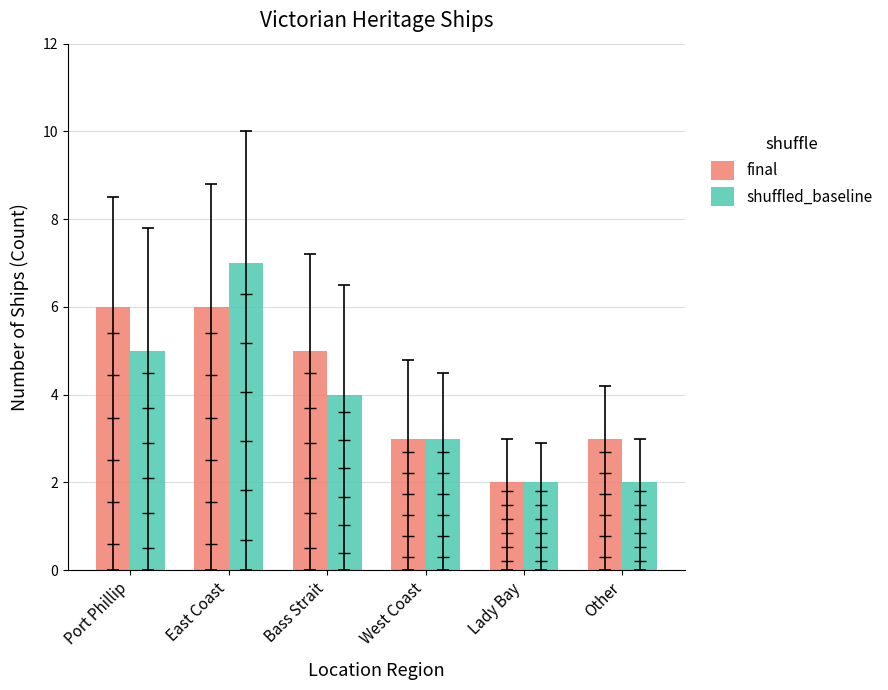

The value of shuffled_baseline at Other is 2. True or false?

True